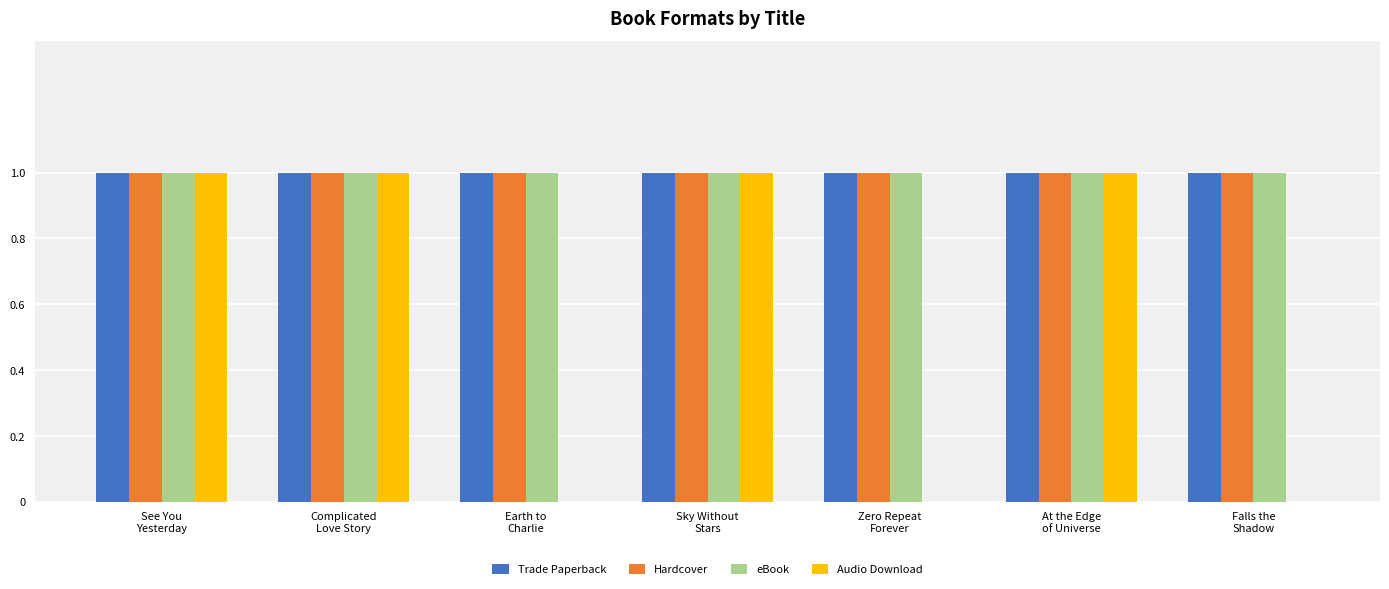

What are all the series names shown in the legend?

Trade Paperback, Hardcover, eBook, Audio Download